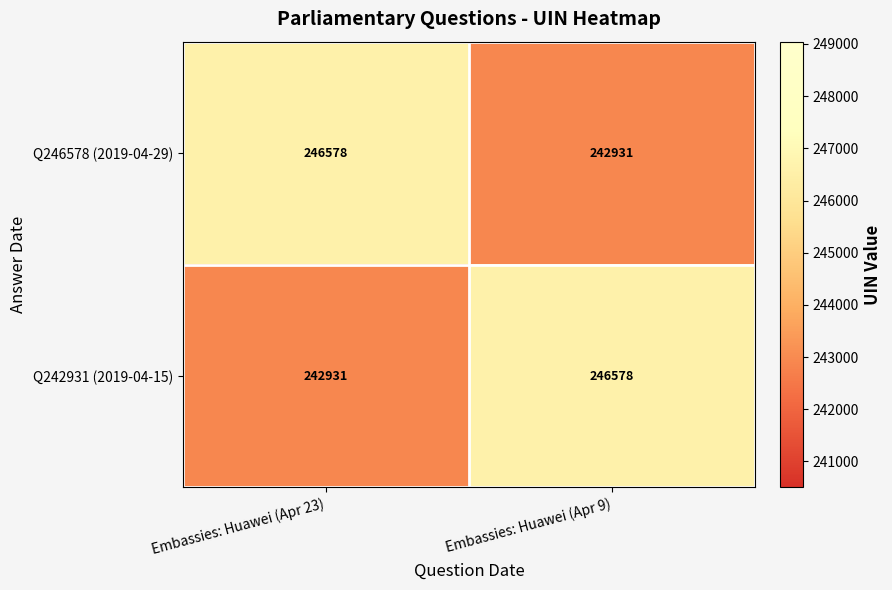

What is the difference between the highest and lowest values at Embassies: Huawei (Apr 9)?

3647